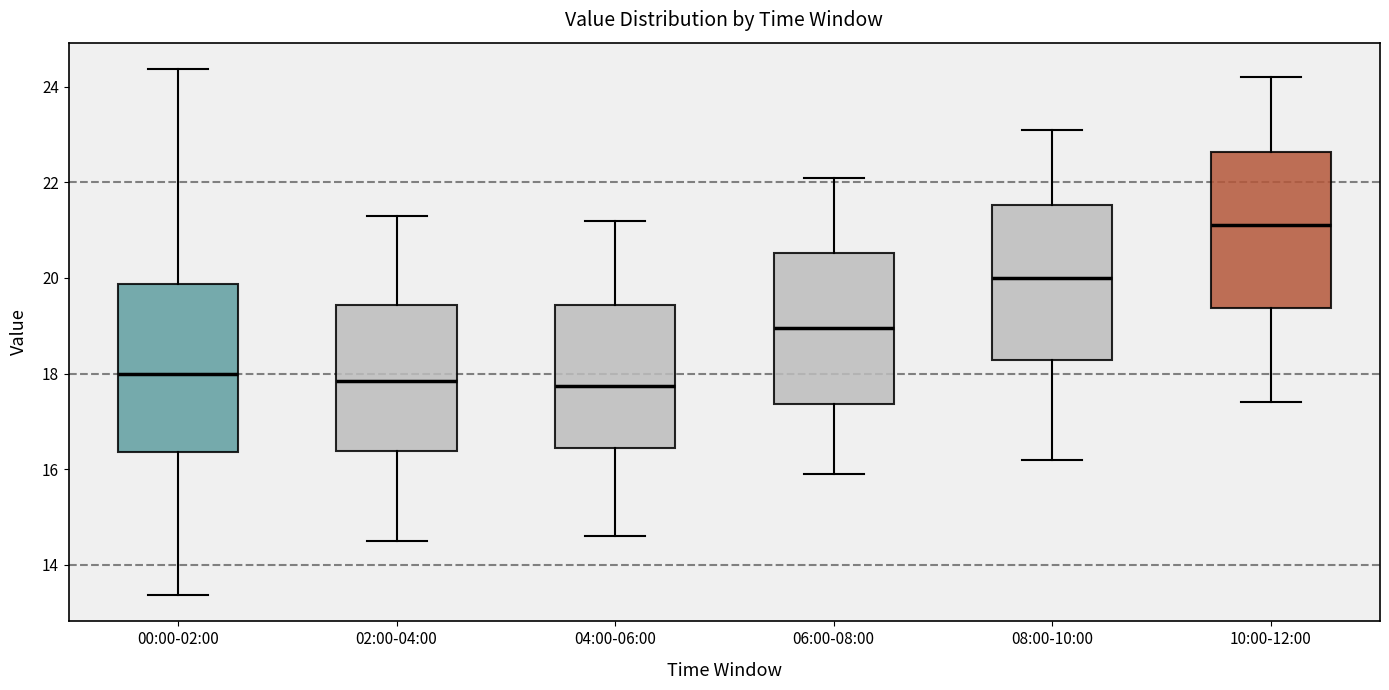

Reading left to right, read every box against the y-axis: the position of its median line, the range the box covers, and the ends of its whiskers. The values are not printed on the chart, so give them approximately, as read against the axis.

00:00-02:00: median 18.0, box 16.4 to 19.8, whiskers 13.4 to 24.4
02:00-04:00: median 17.8, box 16.4 to 19.4, whiskers 14.6 to 21.4
04:00-06:00: median 17.8, box 16.4 to 19.4, whiskers 14.6 to 21.2
06:00-08:00: median 19.0, box 17.4 to 20.6, whiskers 16.0 to 22.2
08:00-10:00: median 20.0, box 18.2 to 21.6, whiskers 16.2 to 23.2
10:00-12:00: median 21.2, box 19.4 to 22.6, whiskers 17.4 to 24.2